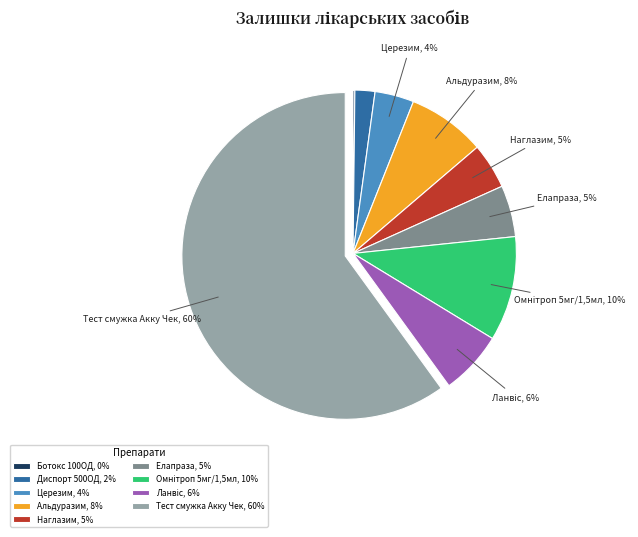

What percentage is the Наглазим, 5% slice, to the nearest percent?

5%